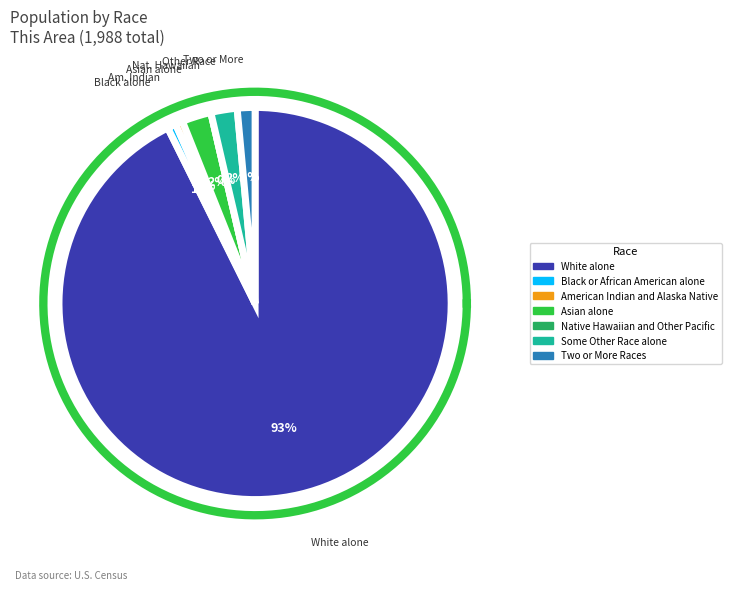

Count the number of slices in the pie.

7